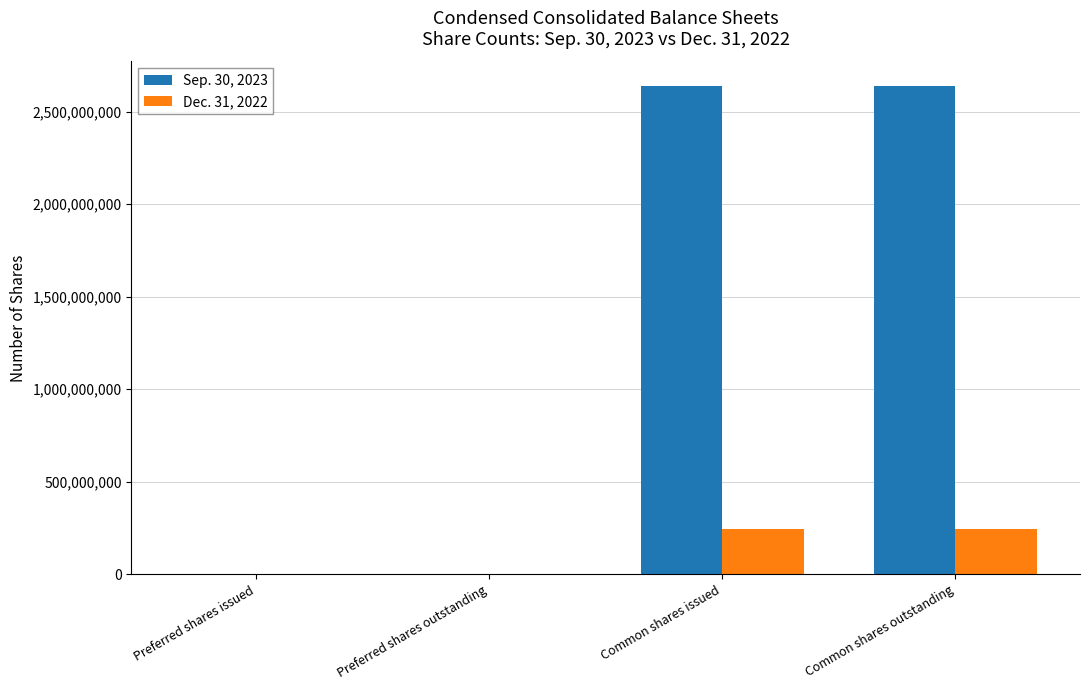

What are all the series names shown in the legend?

Sep. 30, 2023, Dec. 31, 2022